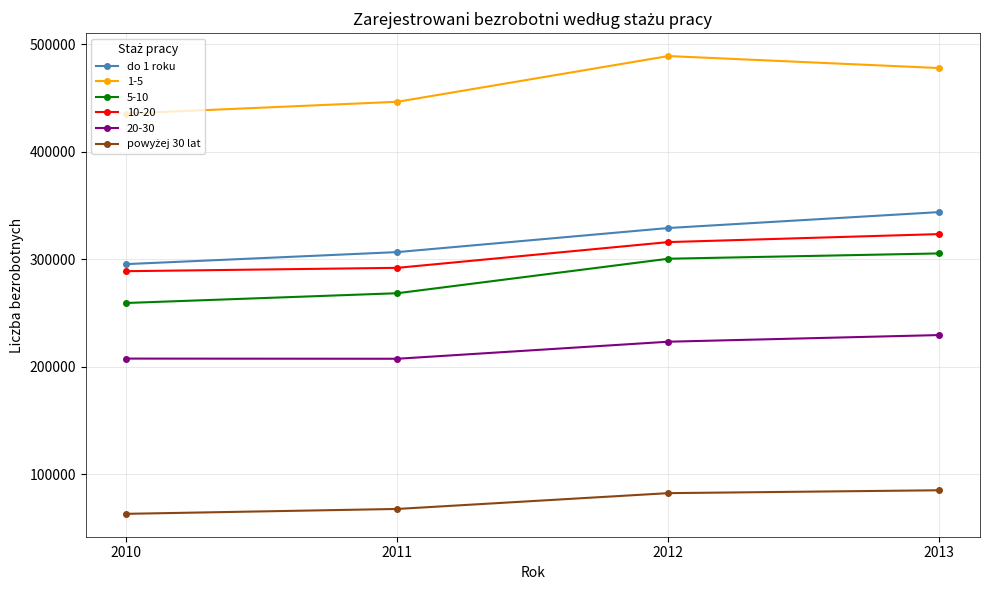

Is it true that do 1 roku equals 529140 at 2010?

False